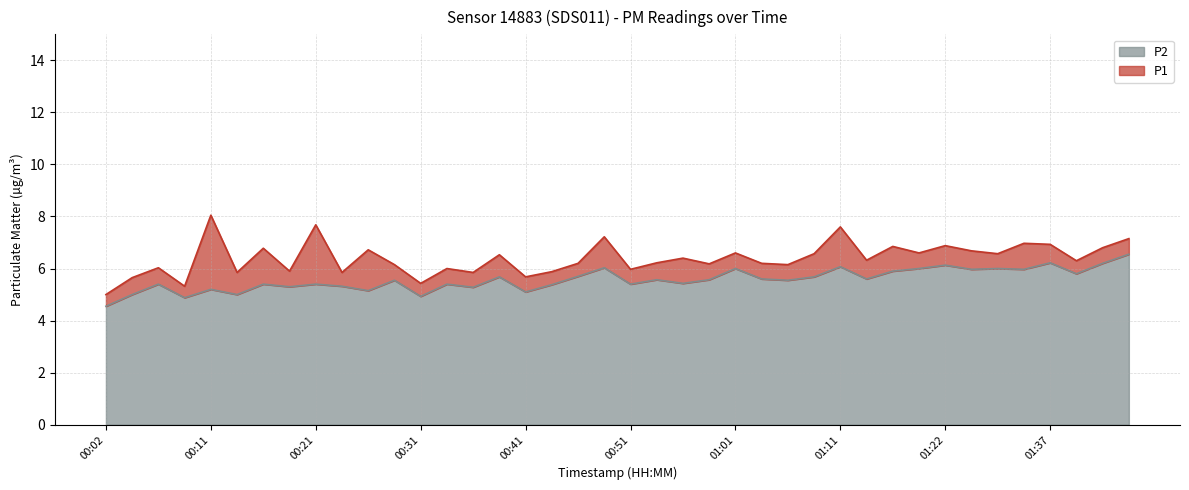

True or false: P1 and P2 intersect in this chart.

False